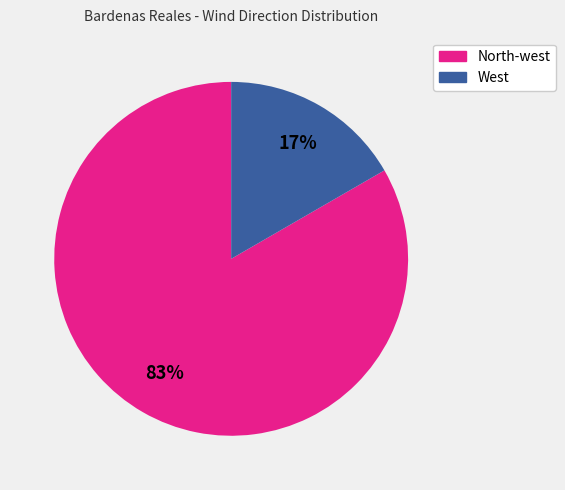

Which category has the biggest portion of the pie?

North-west